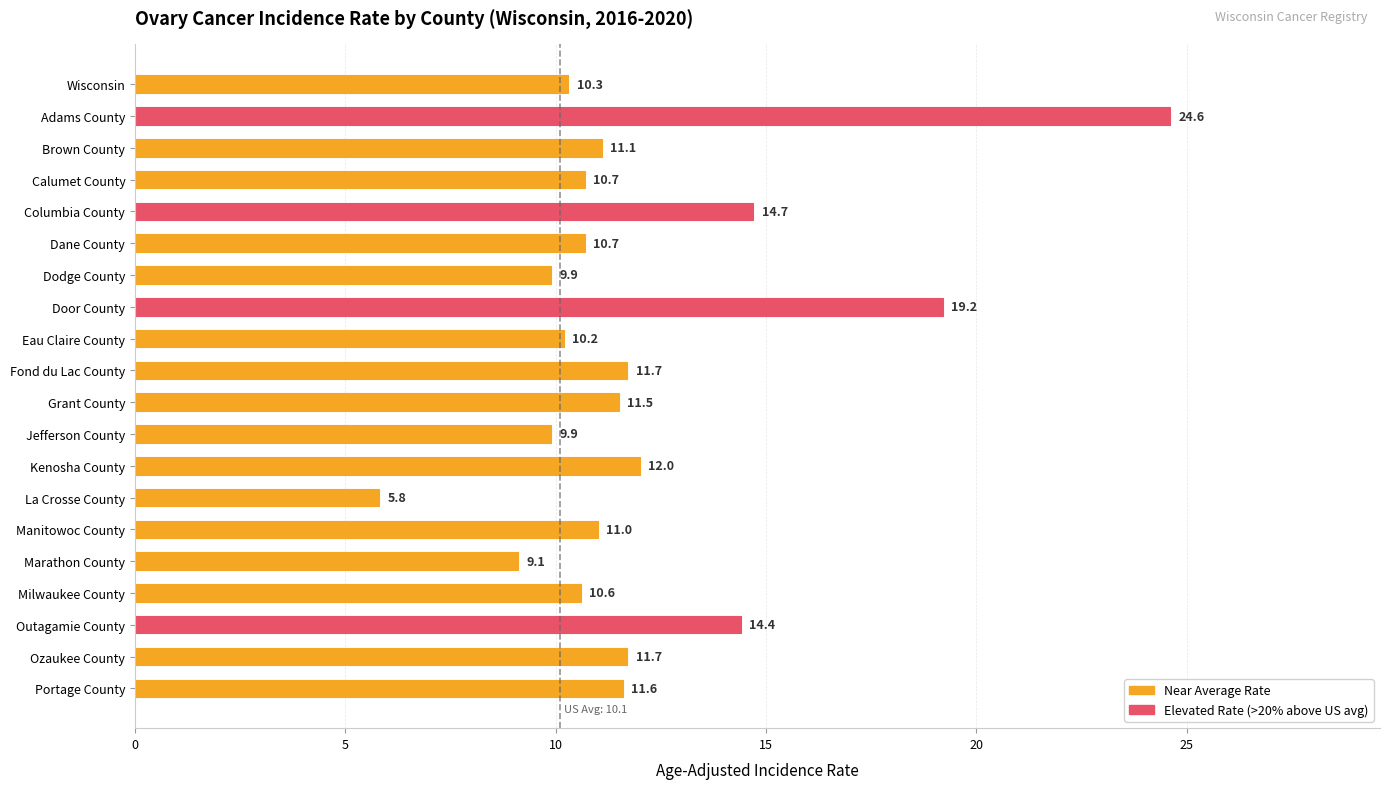

What is the difference between the maximum and minimum values?

18.8